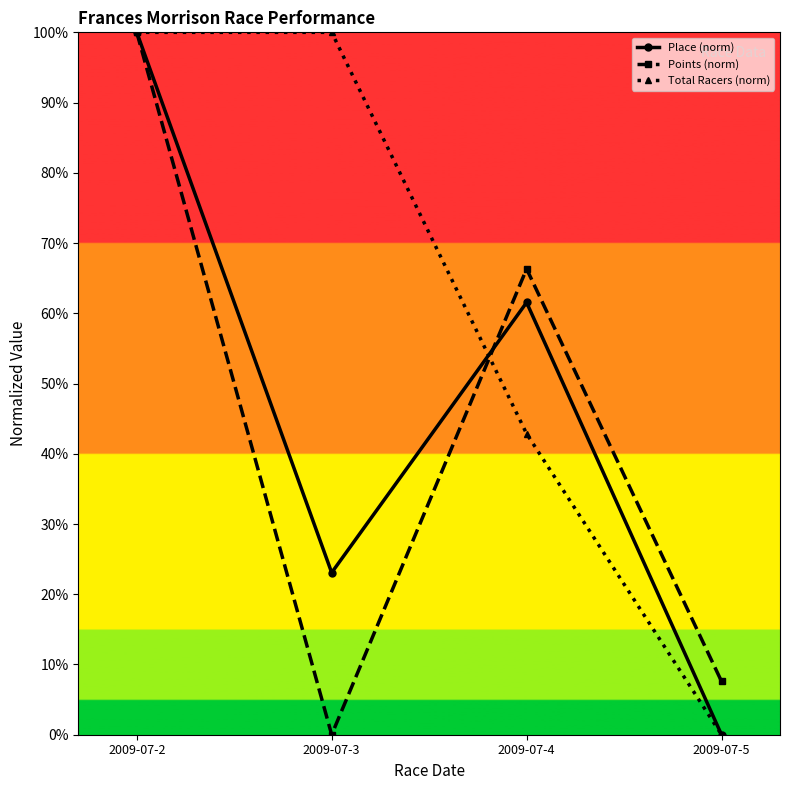

The value of Place (norm) at 2009-07-2 is 1.0. True or false?

True